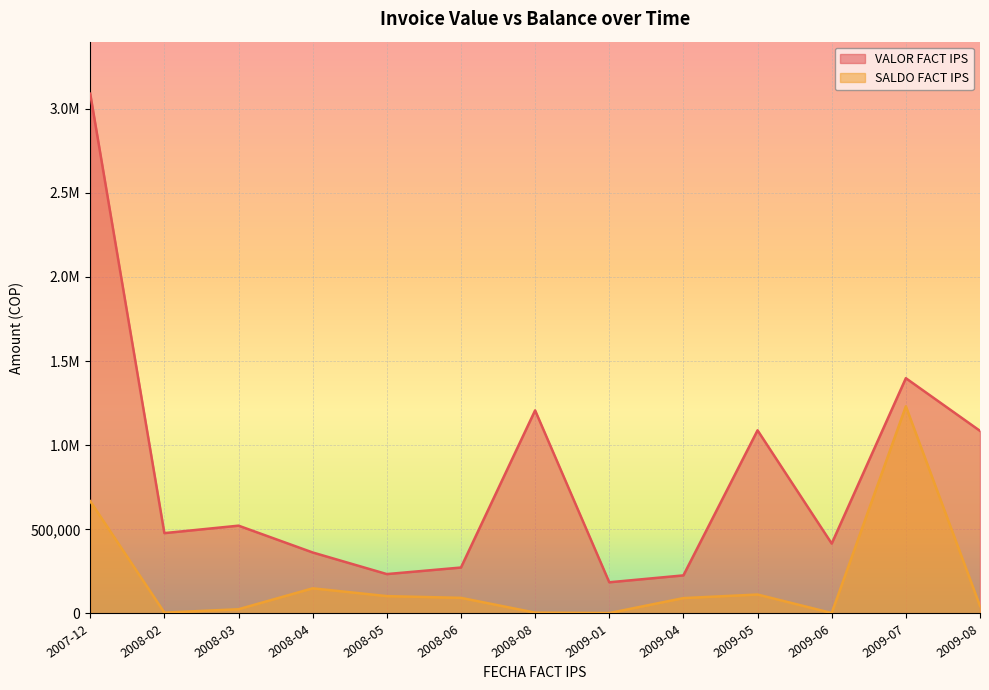

Which series has the largest range (max minus min)?

VALOR FACT IPS